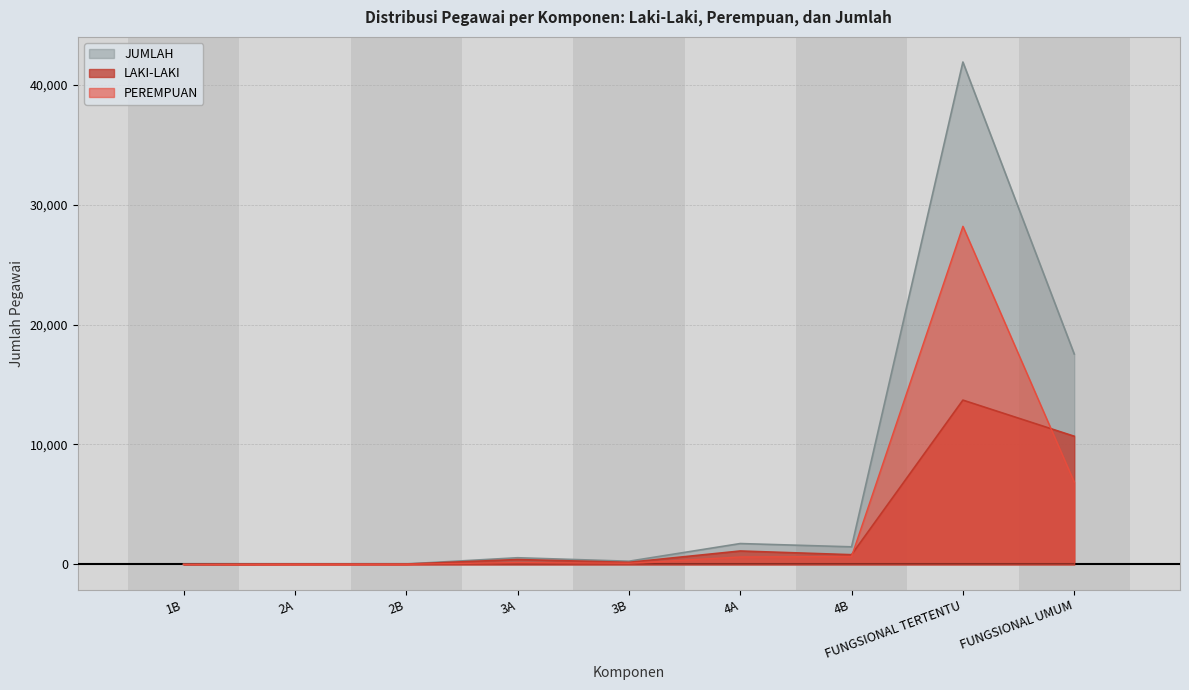

Reading right to left, extract all data points from this chart.

LAKI-LAKI: 10688	13701	809	1118	172	406	26	28	2
PEREMPUAN: 6859	28198	656	620	93	149	12	8	0
JUMLAH: 17547	41899	1465	1738	265	555	38	36	2